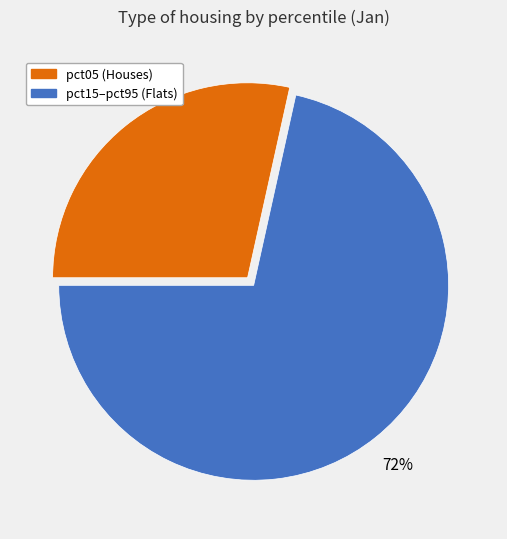

Is there a majority slice in this chart?

Yes